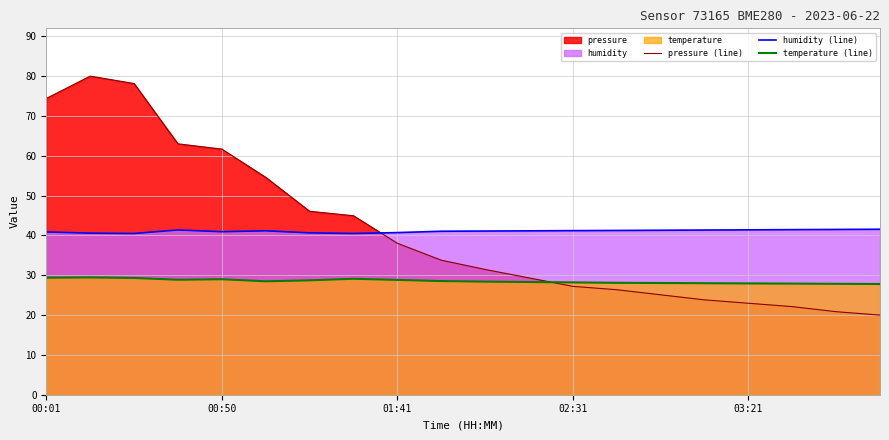

True or false: pressure (line) and humidity (line) intersect in this chart.

True